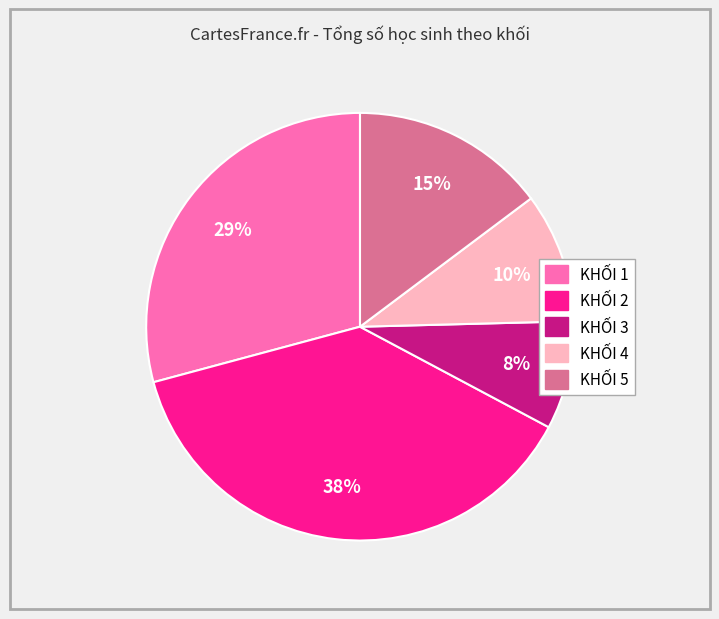

Which category has the smallest portion of the pie?

KHỐI 3